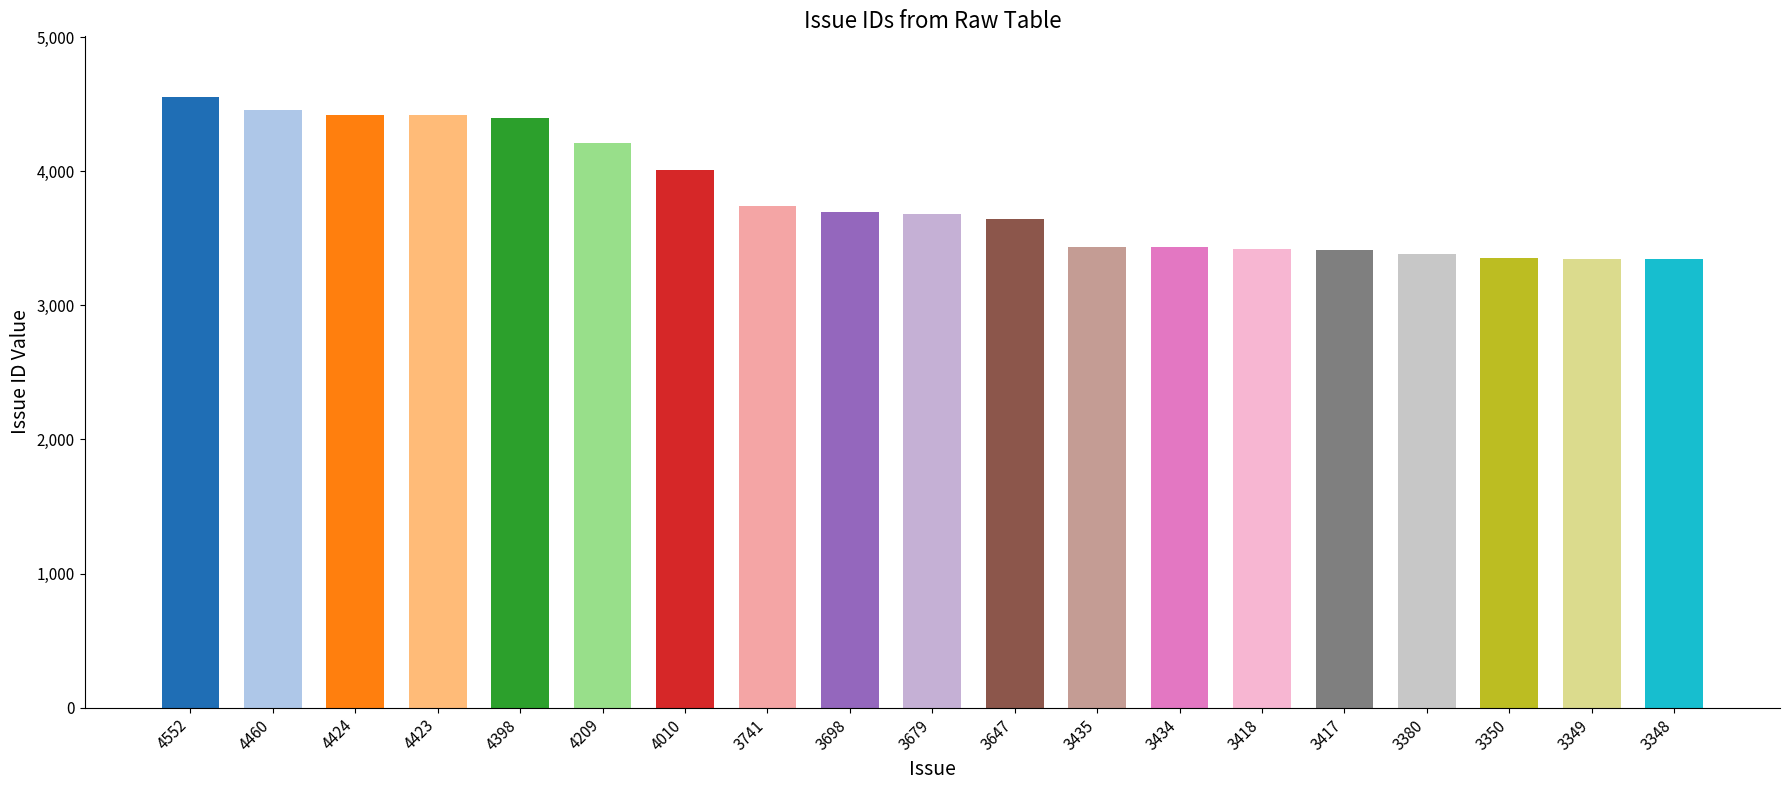

The value at 4552 is 8005. True or false?

False